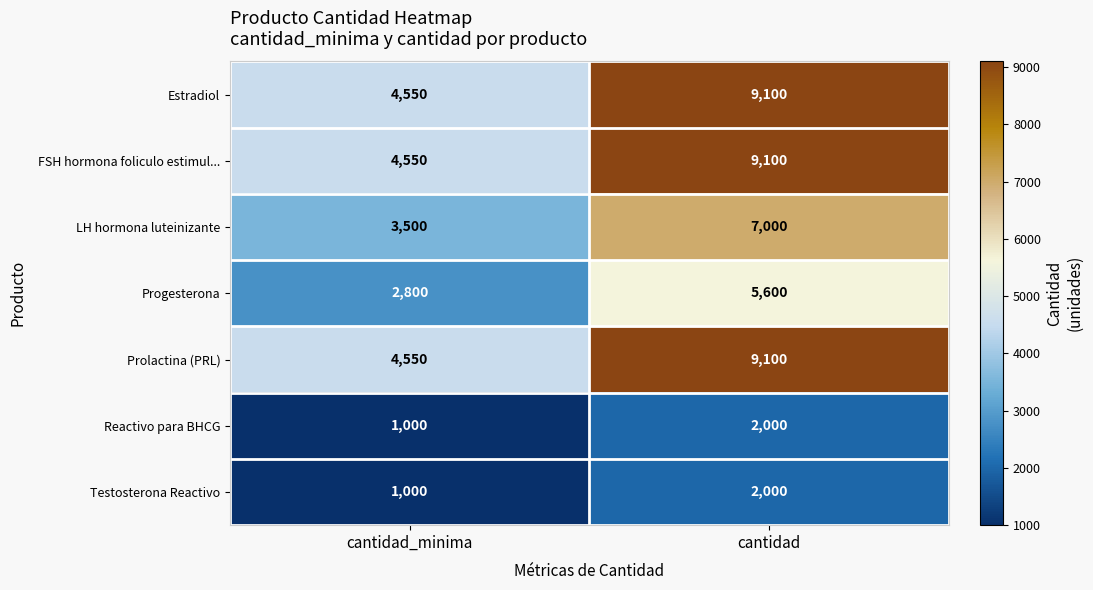

What is the average value of the Estradiol series?

6825